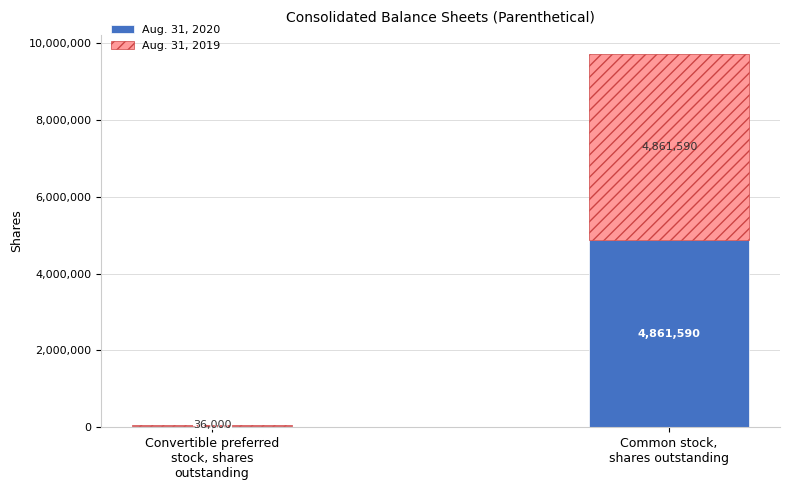

Which category has the lowest value in the Aug. 31, 2020 series?

Convertible preferred
stock, shares
outstanding